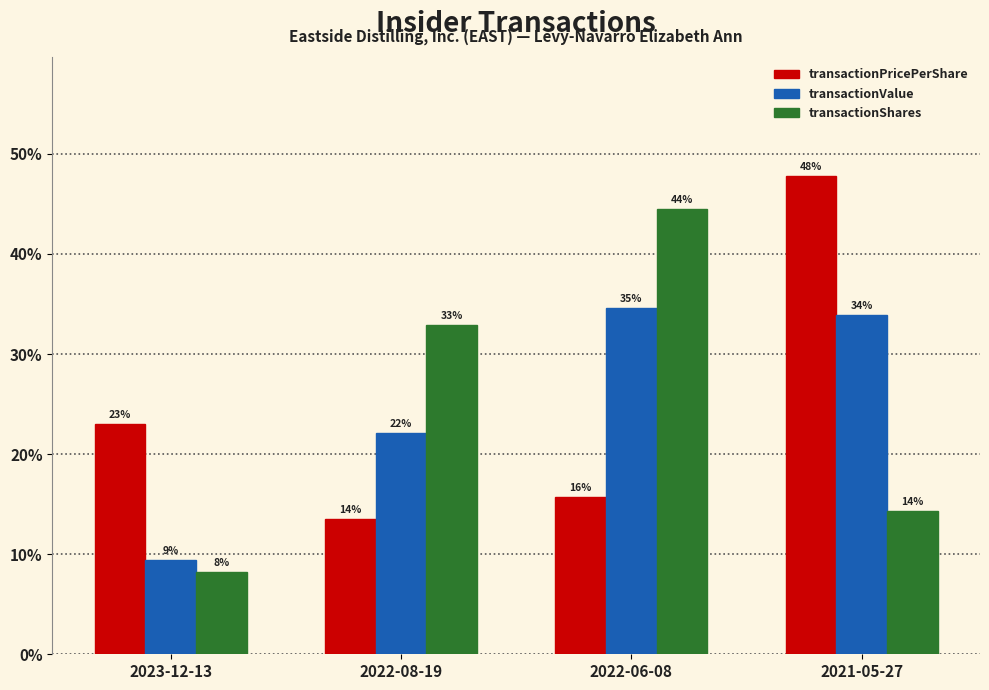

Does the chart contain stacked bars?

No